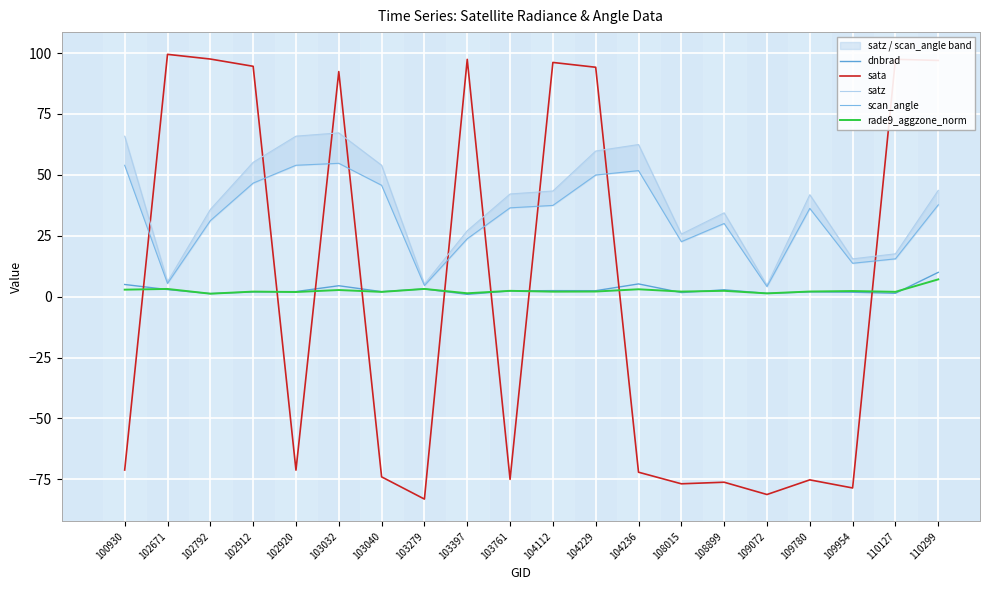

At 109954, list the series in order from largest to smallest.

satz, scan_angle, rade9_aggzone_norm, dnbrad, sata